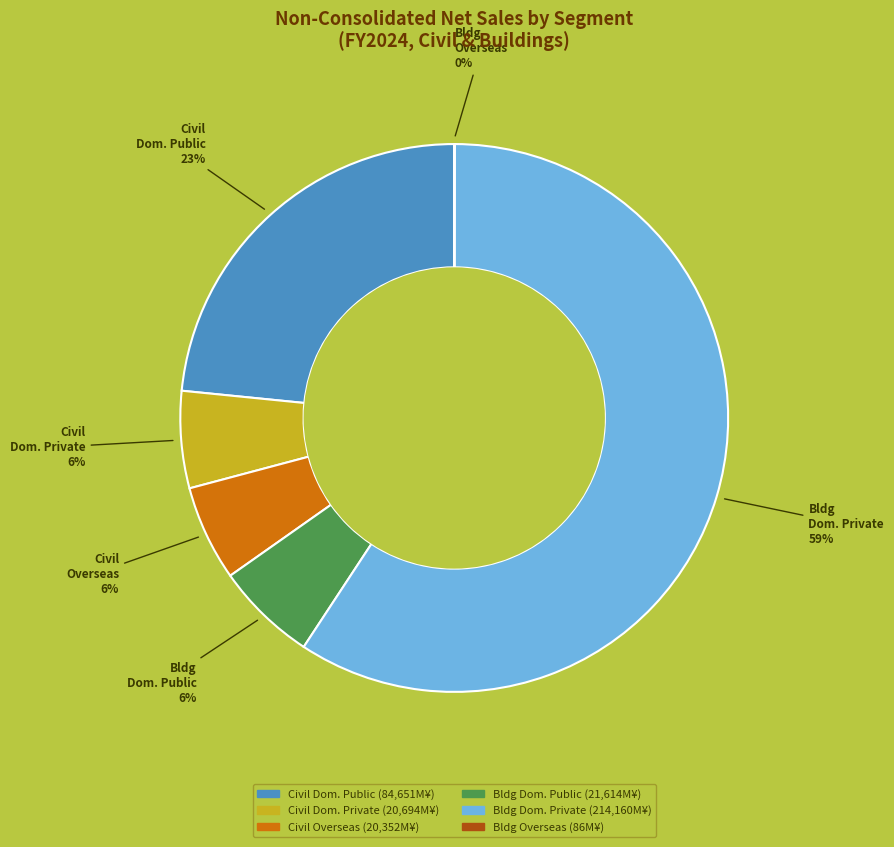

To the nearest percent, what is the average slice percentage?

17%